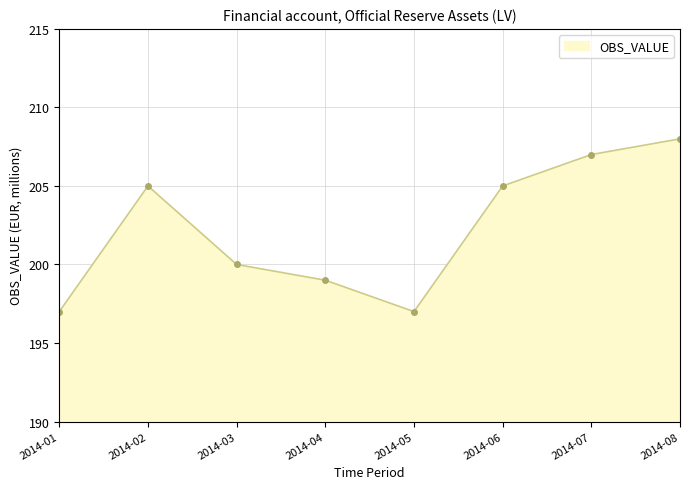

Does the chart have visible grid lines?

Yes